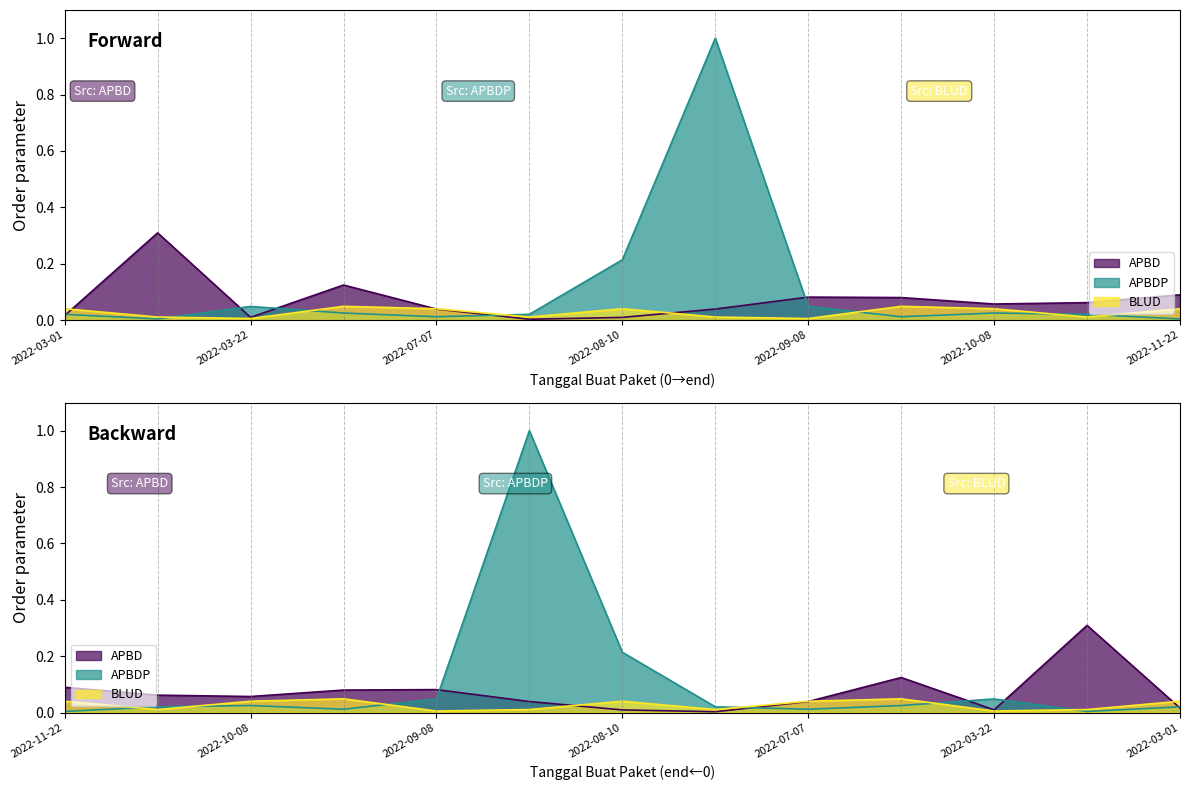

In APBDP, how many points are higher than both neighbors (excluding endpoints)?

3